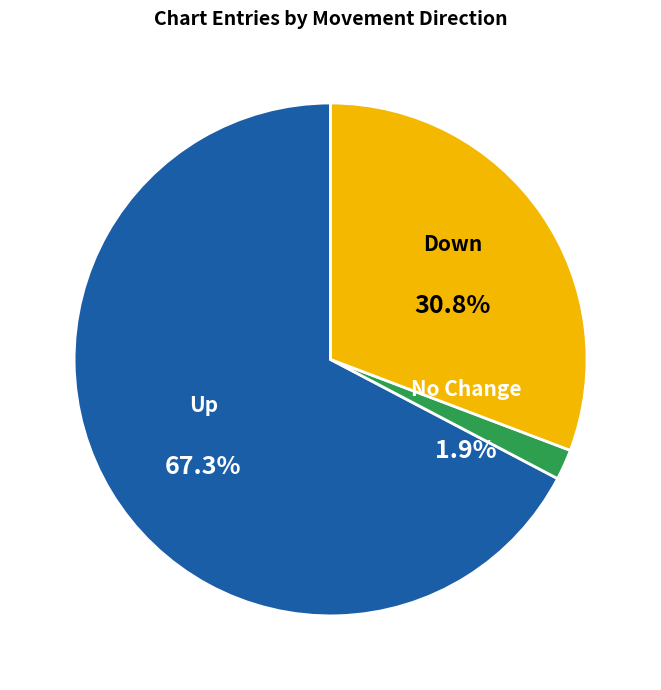

How many segments does this pie chart have?

3